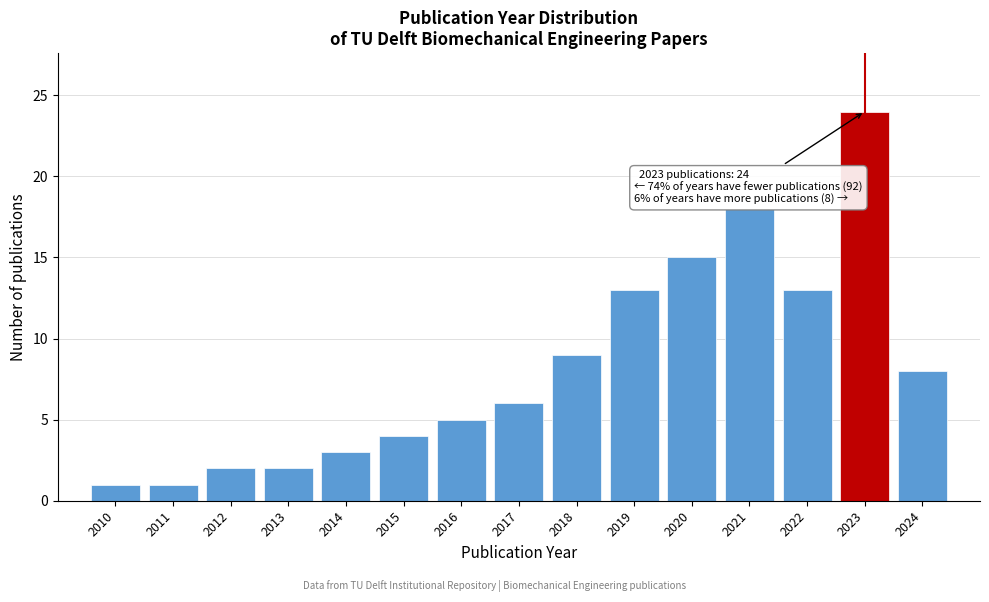

Reading left to right, what are all the values shown in this chart?

2010=1	2011=1	2012=2	2013=2	2014=3	2015=4	2016=5	2017=6	2018=9	2019=13	2020=15	2021=18	2022=13	2023=24	2024=8